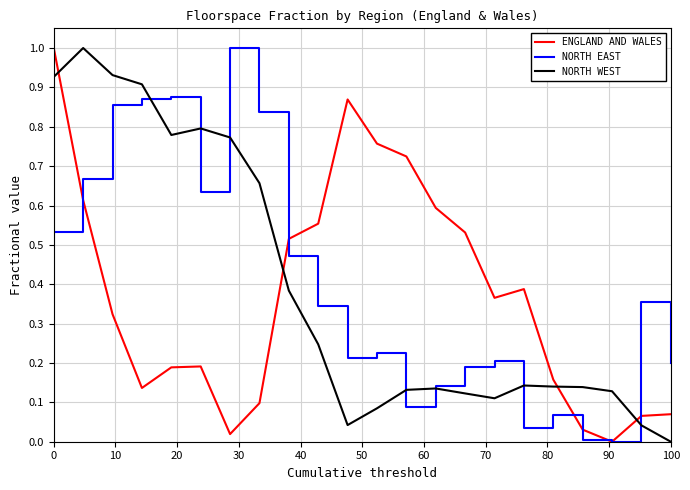

True or false: NORTH WEST and ENGLAND AND WALES intersect in this chart.

True